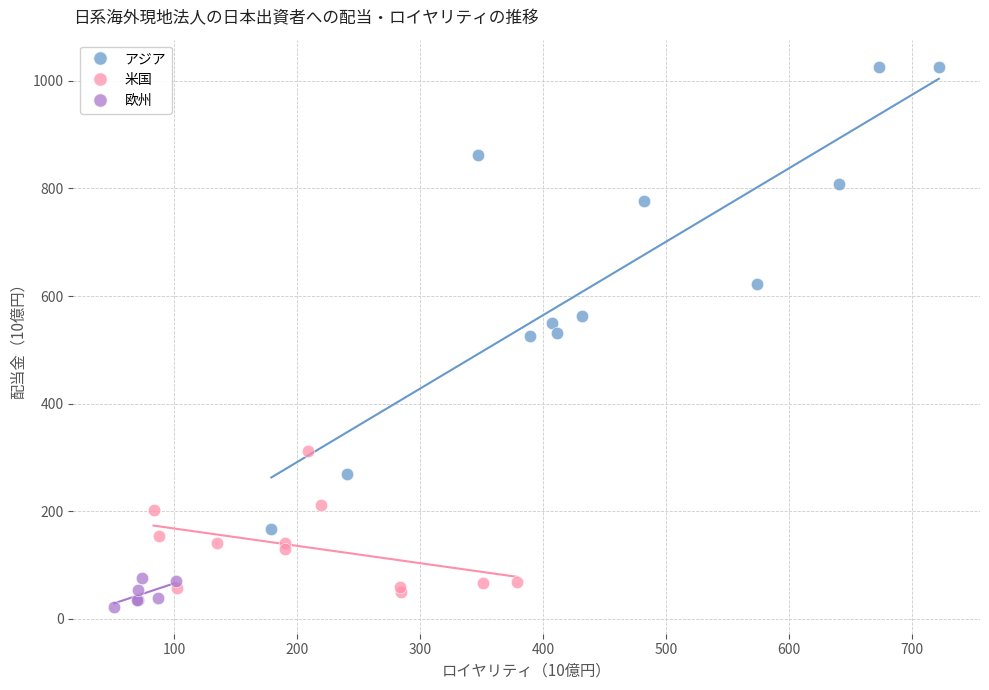

What are all the series names shown in the legend?

アジア, 米国, 欧州